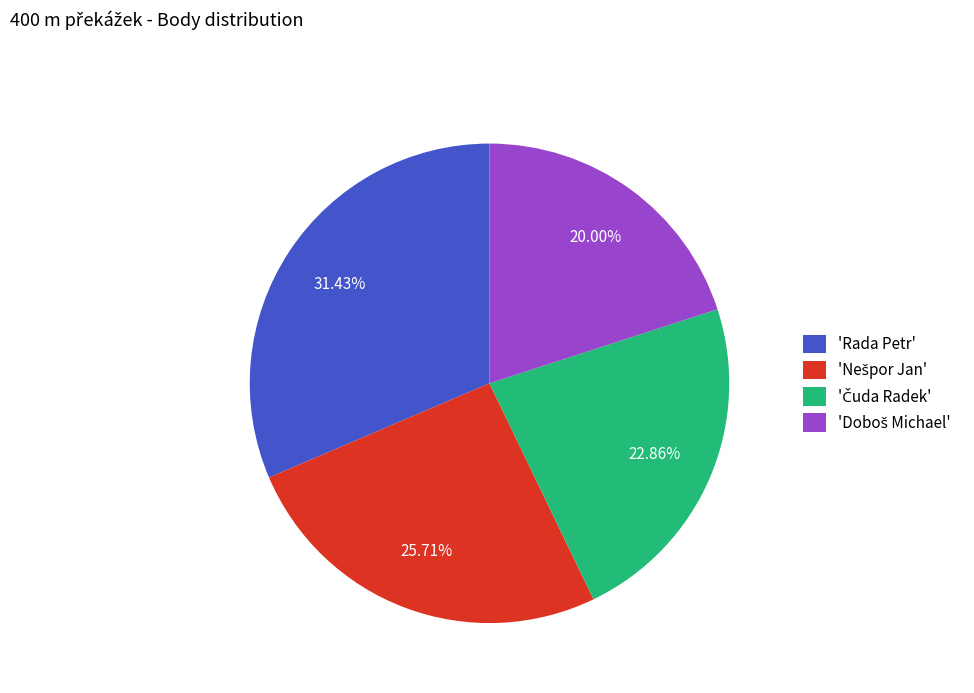

To the nearest percent, what is the average slice percentage?

25%